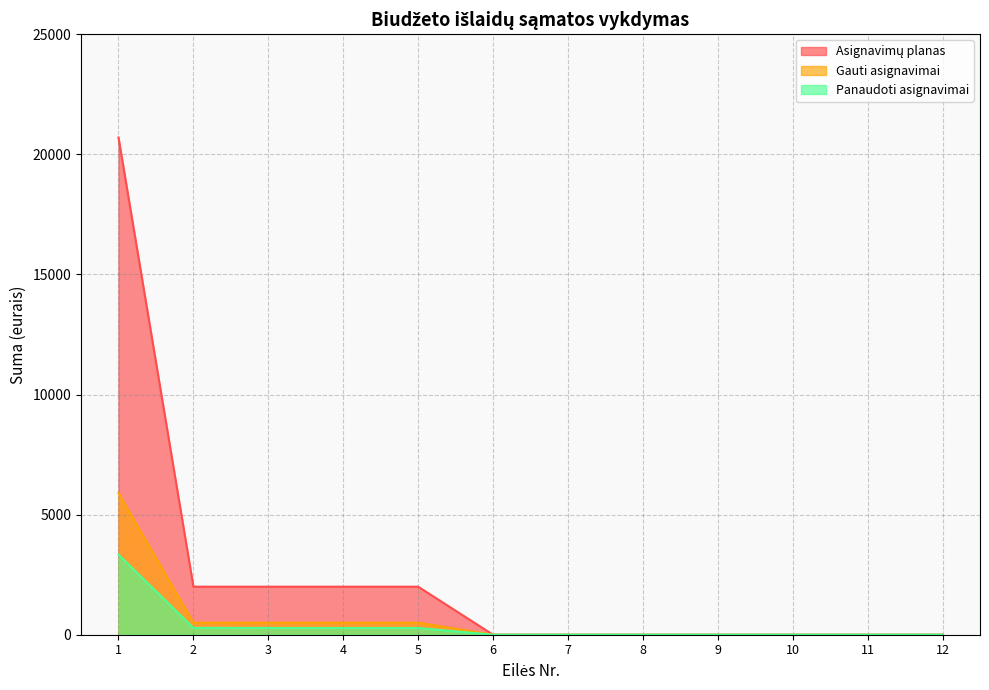

How many values in Asignavimų planas are above zero?

5